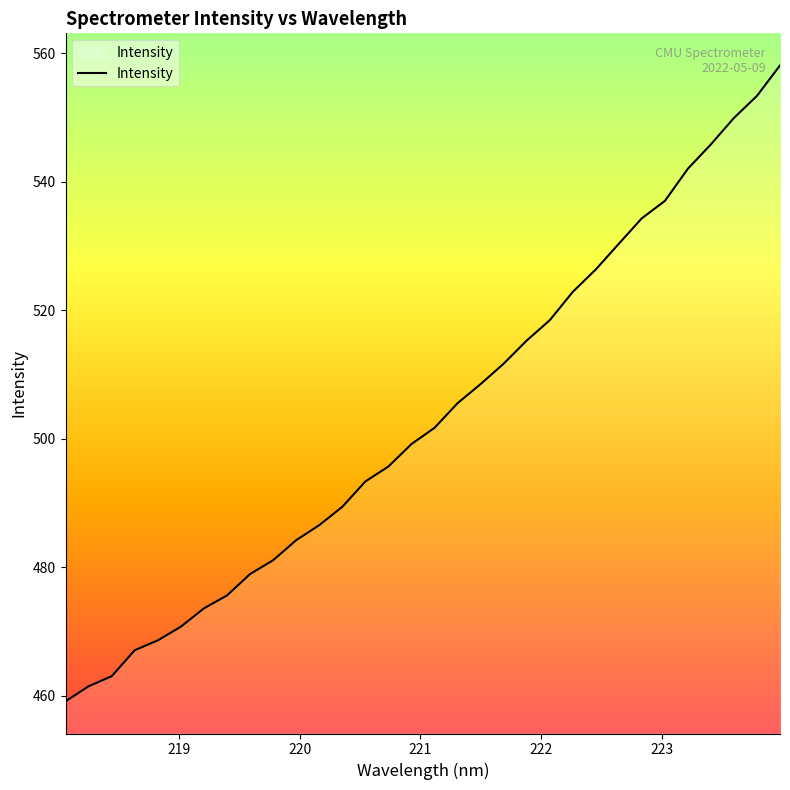

What is the difference between the maximum and minimum values?

99.0